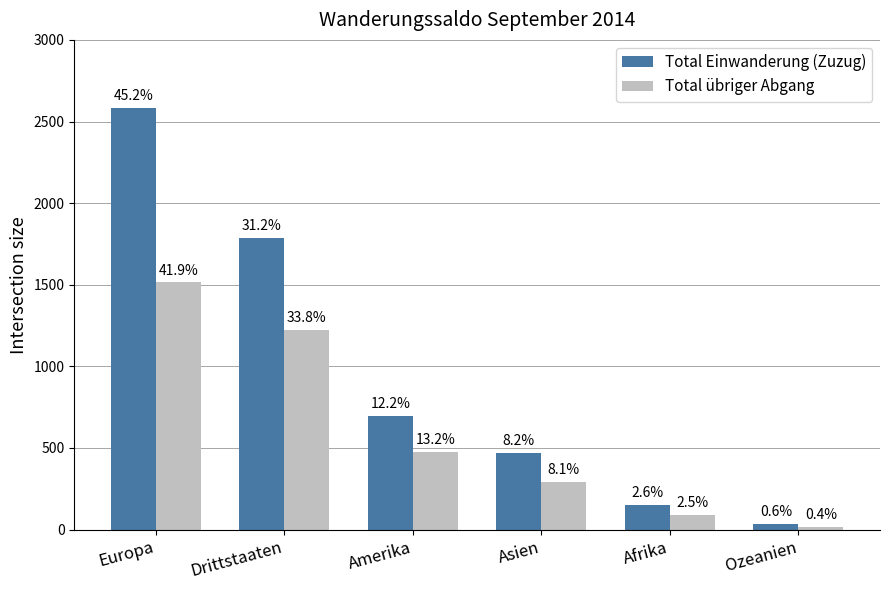

The value of Total Einwanderung (Zuzug) at Afrika is 150. True or false?

True